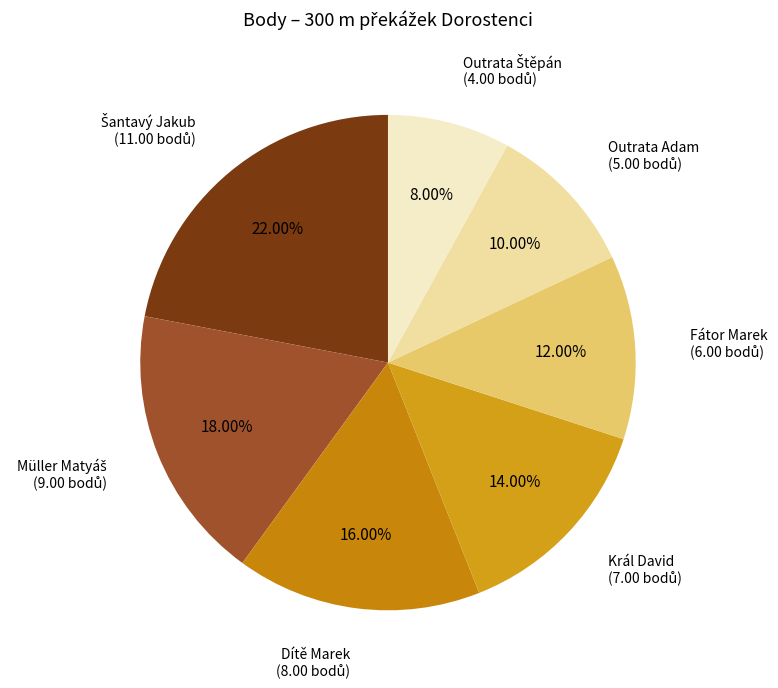

Approximately how many times larger is the value at Fátor Marek compared to Král David?

0.9